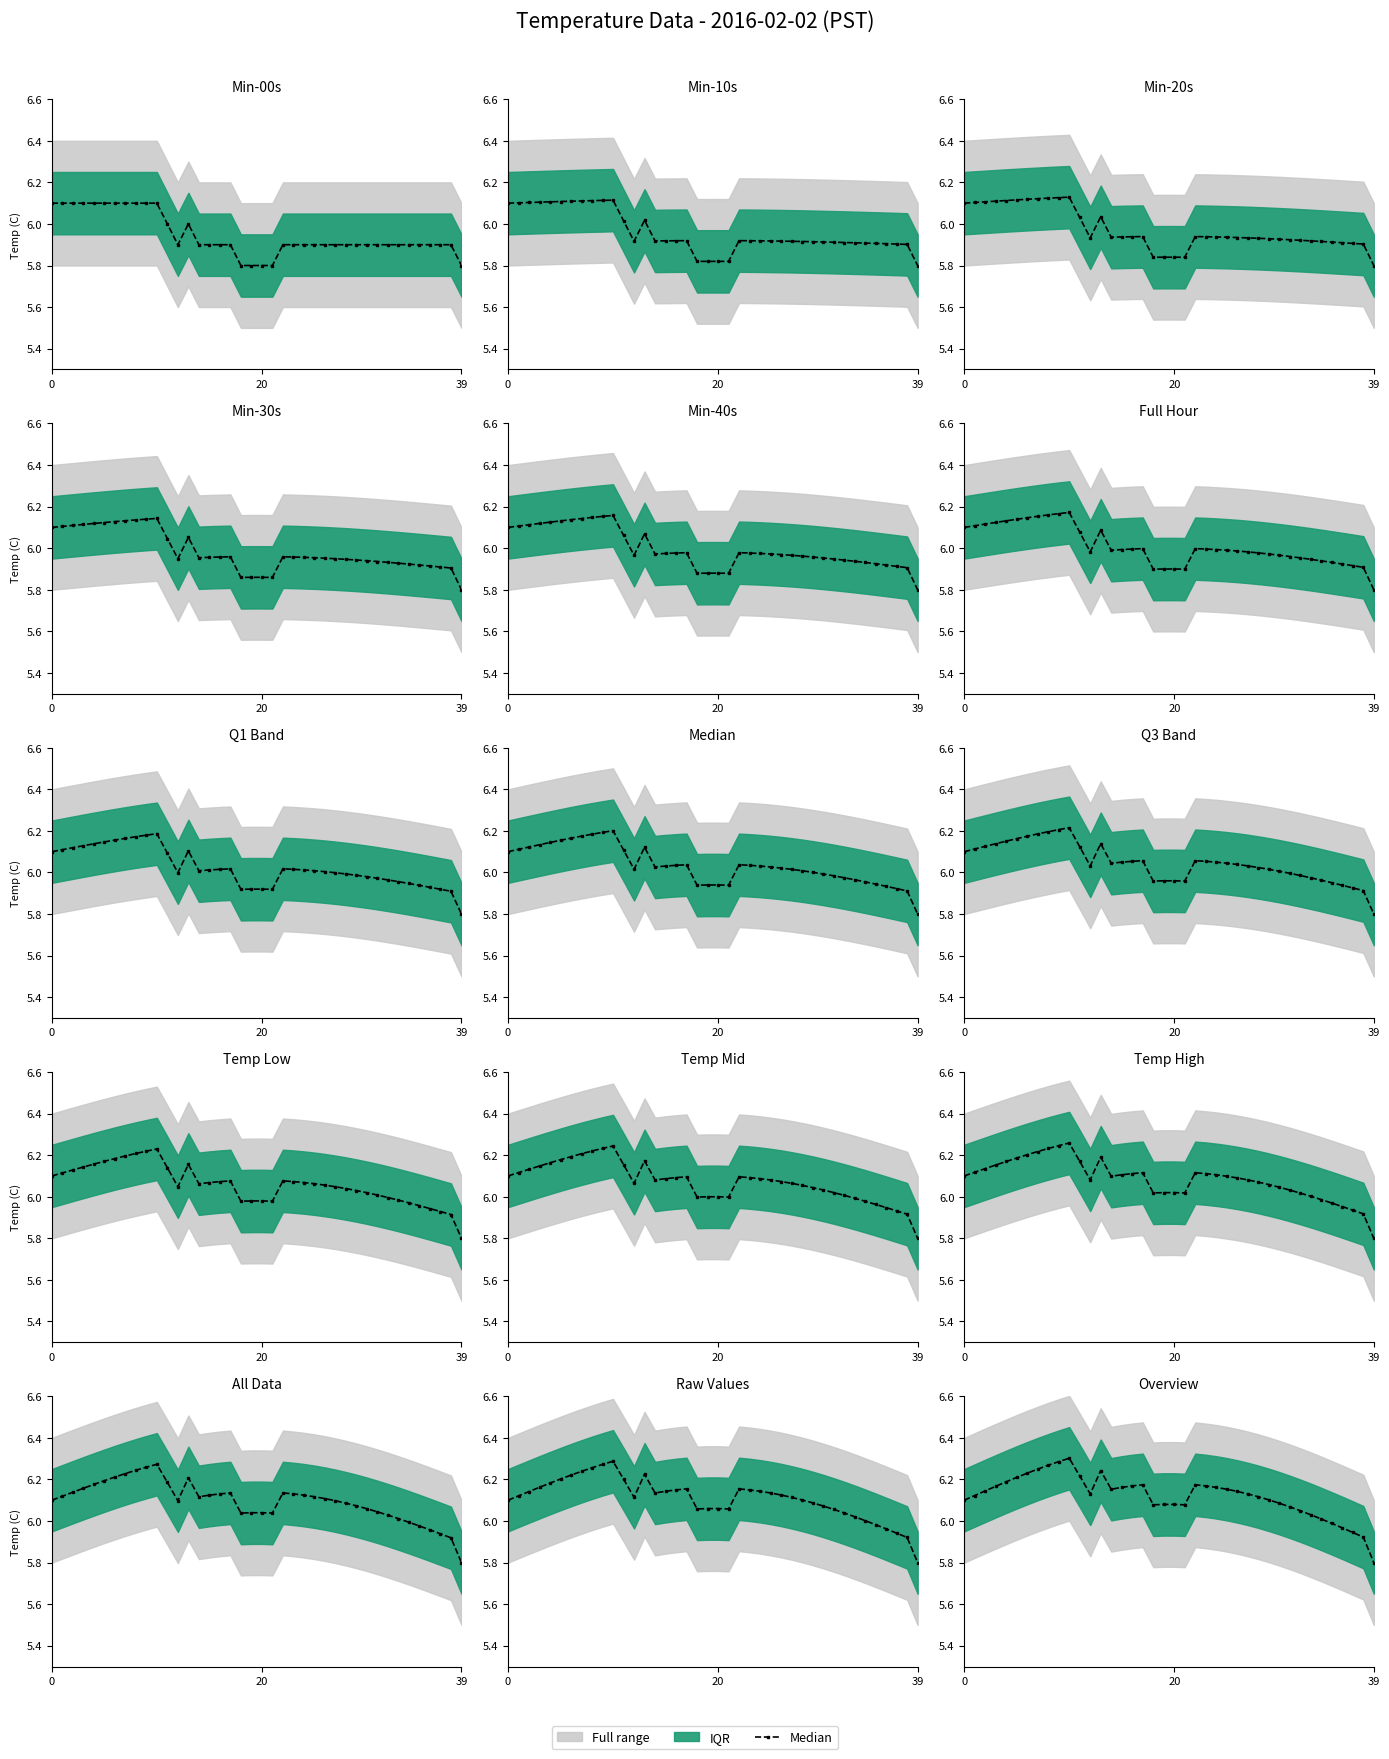

What is the sum of the values at 15 and 20?

12.3